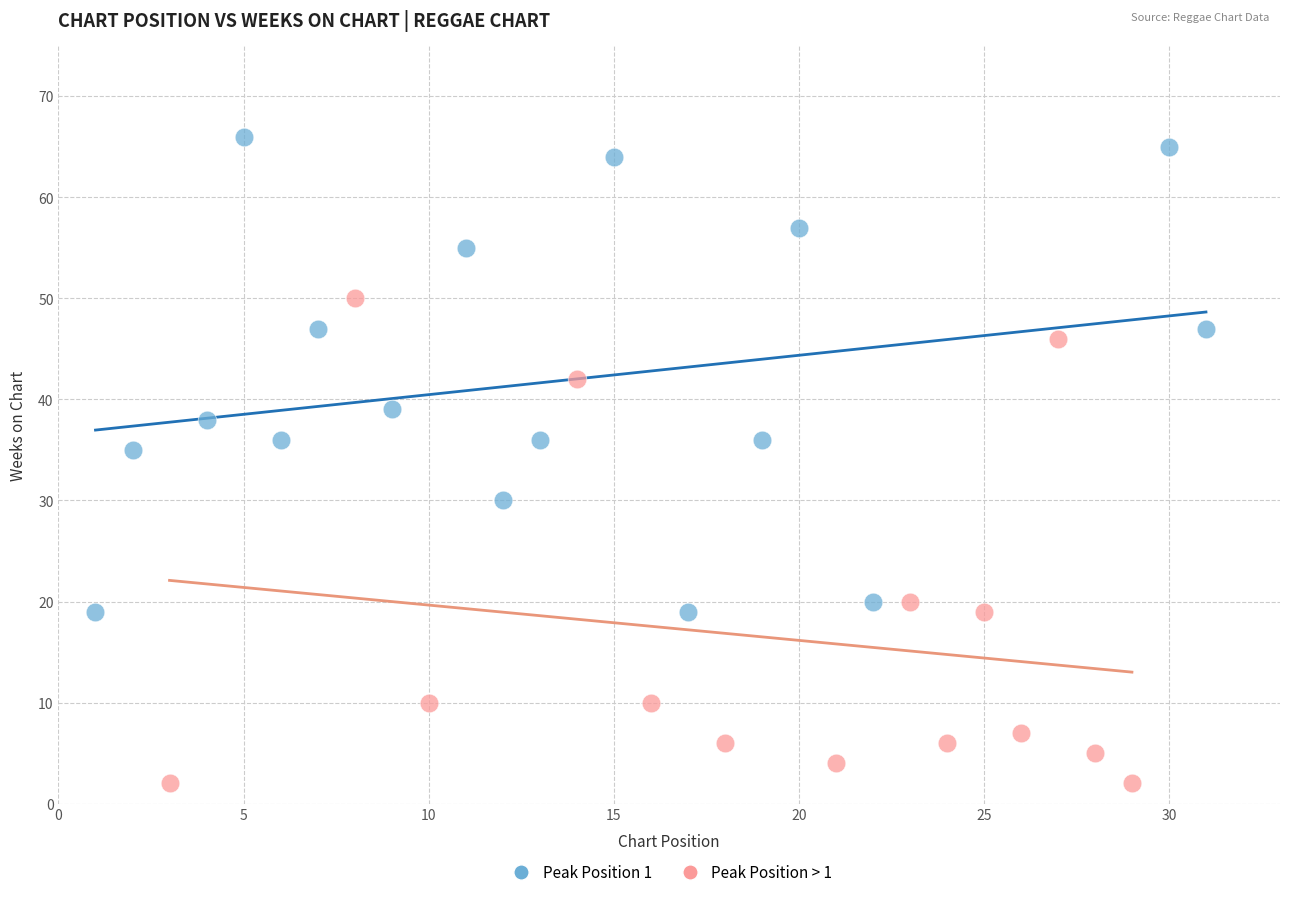

Which series reaches the maximum Y coordinate?

Peak Position 1